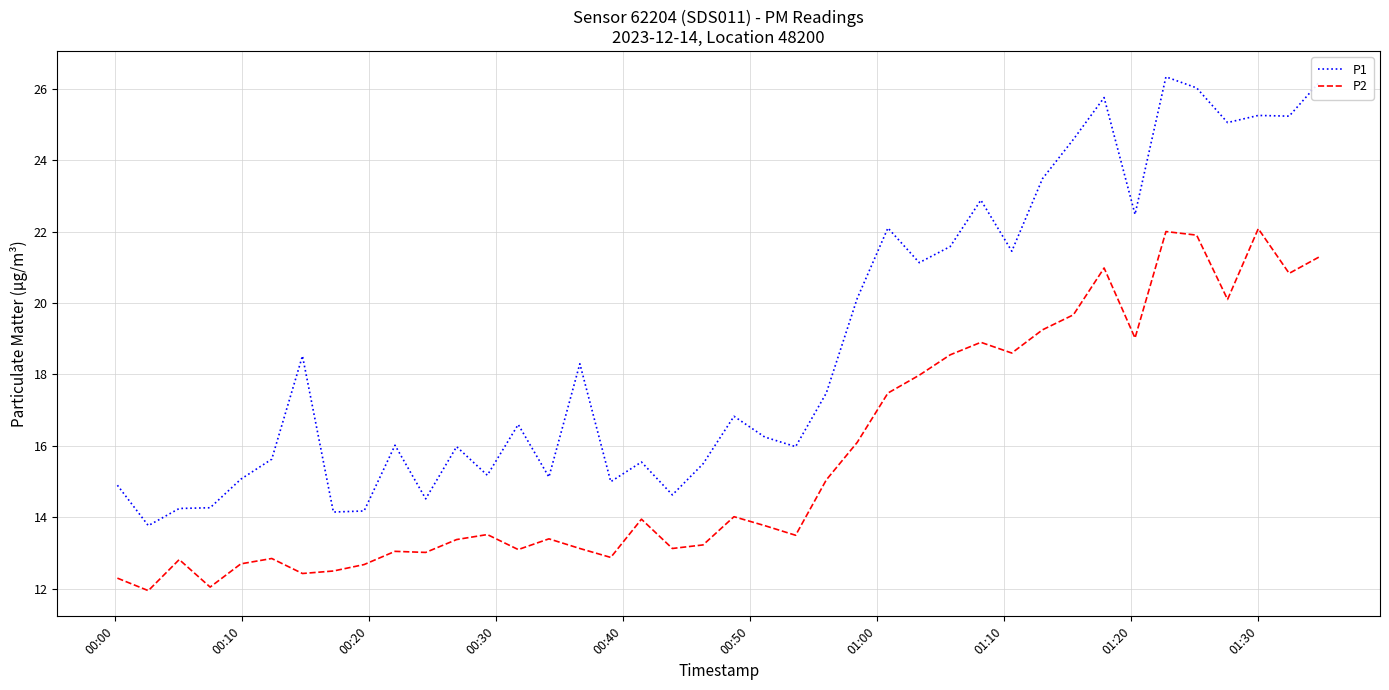

What is the maximum value for P2?

22.1